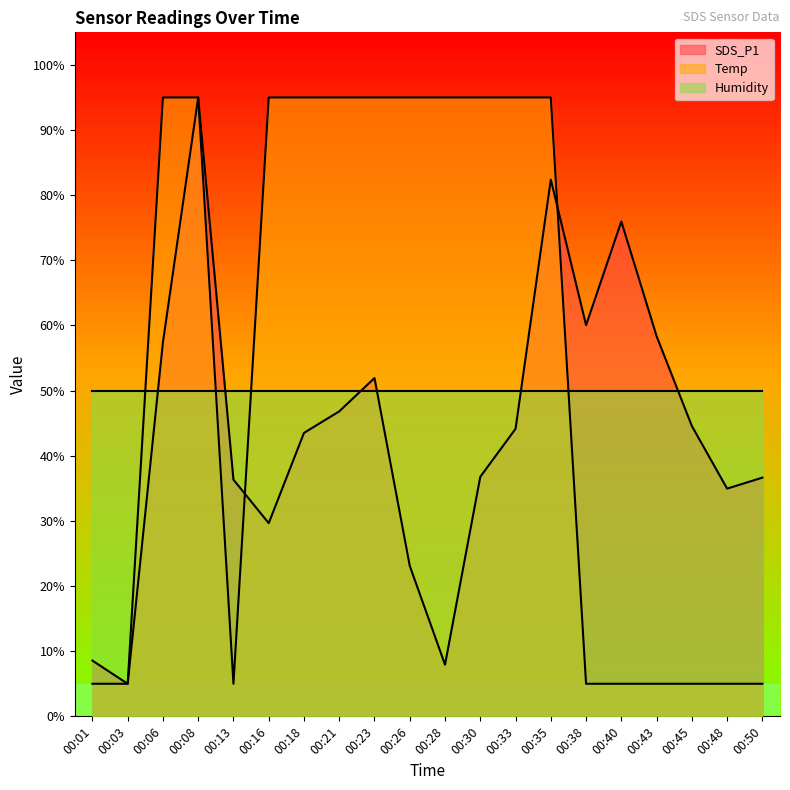

What is the difference between the maximum and second lowest values in the Temp series?

90.0